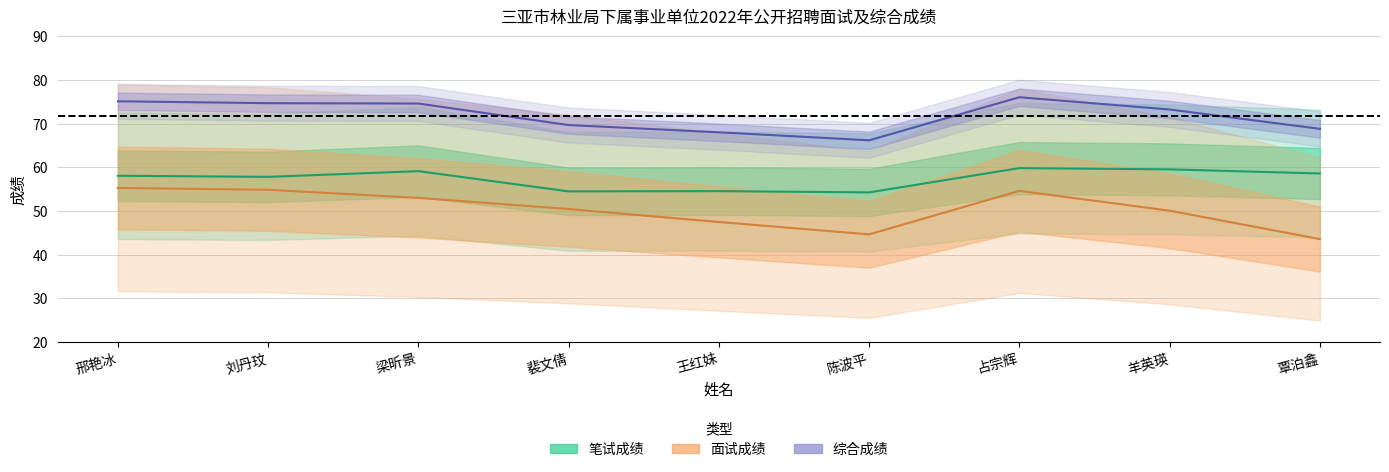

What is the approximate value of 笔试成绩 at 王红妹?

54.5